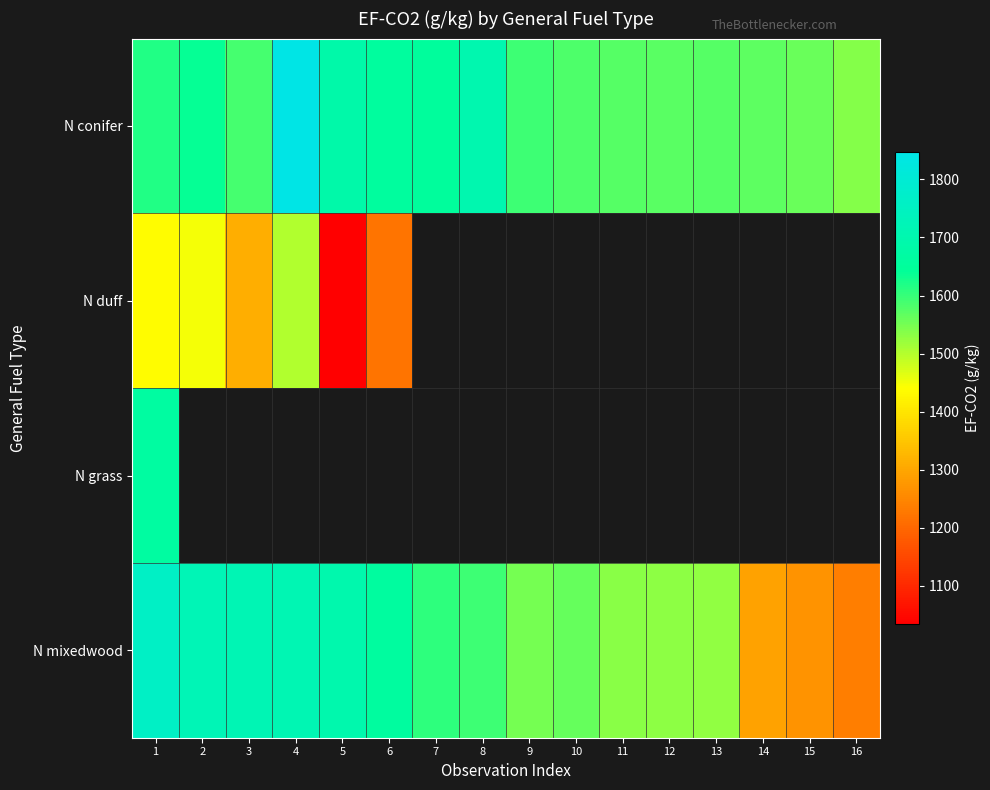

What is the total value across all series at 1?

6475.0